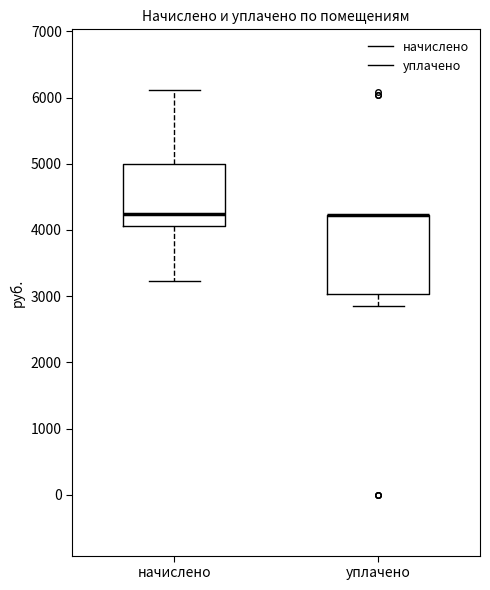

Which box is the tallest, from its lower edge to its upper edge?

уплачено